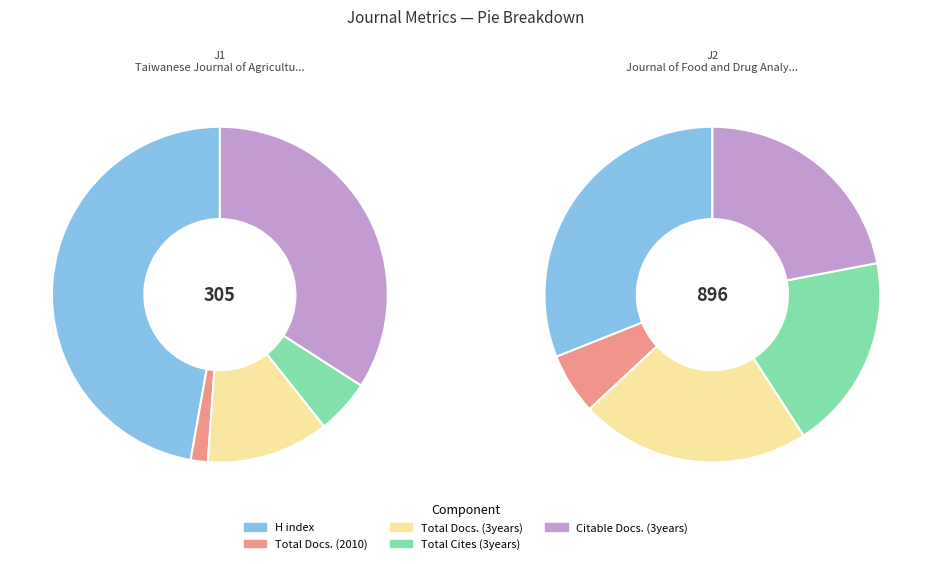

Does Journal of Food and Drug Analysis account for over 50% of the chart?

Yes